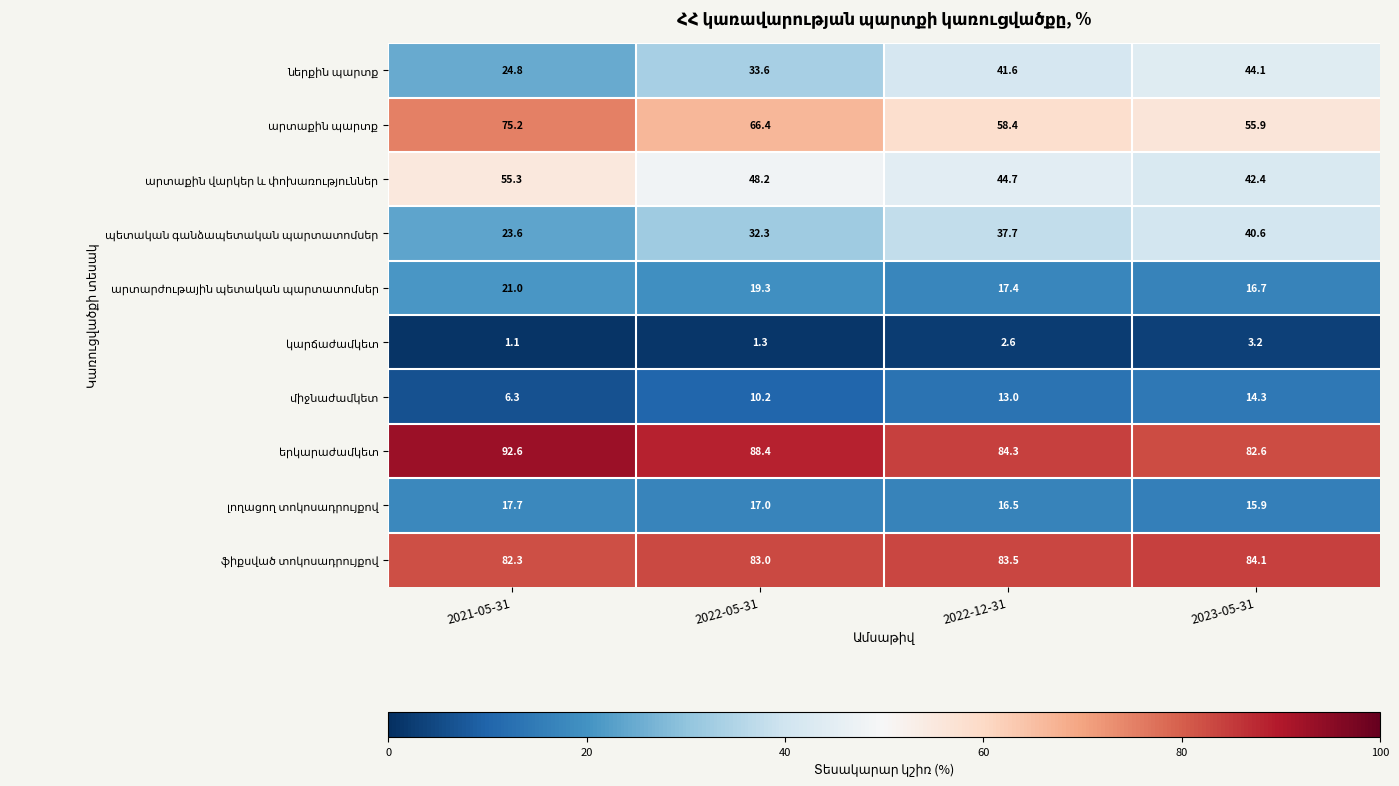

What is the maximum value shown in the chart?

92.6